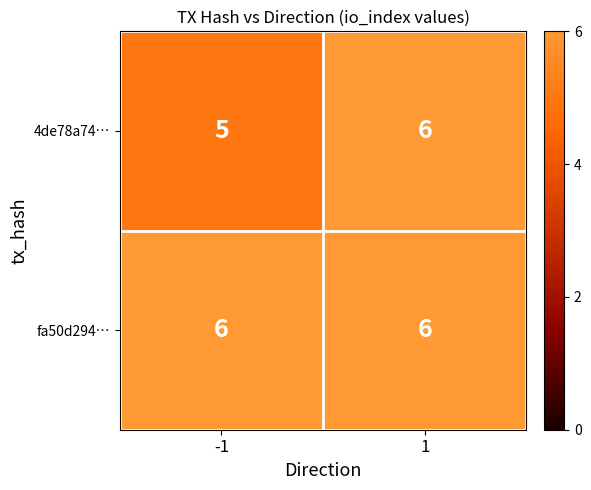

At how many categories does at least one series exceed 5?

2